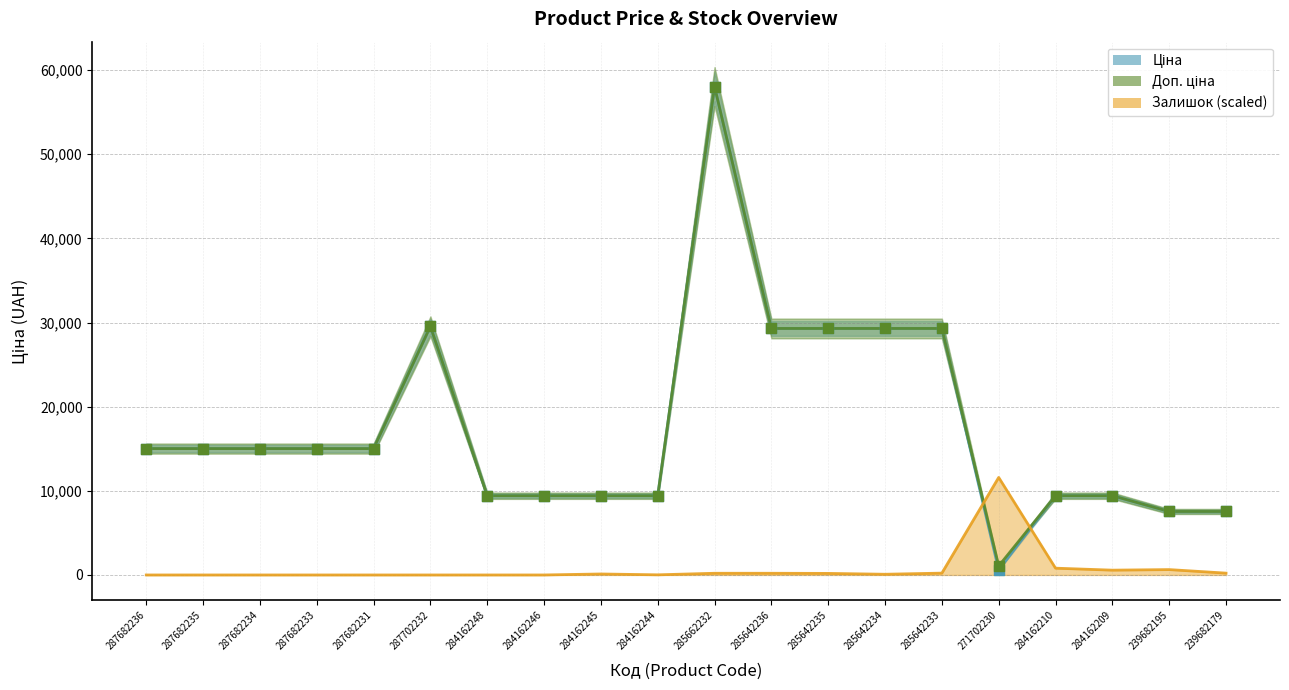

Which series contains the highest Y value?

Ціна